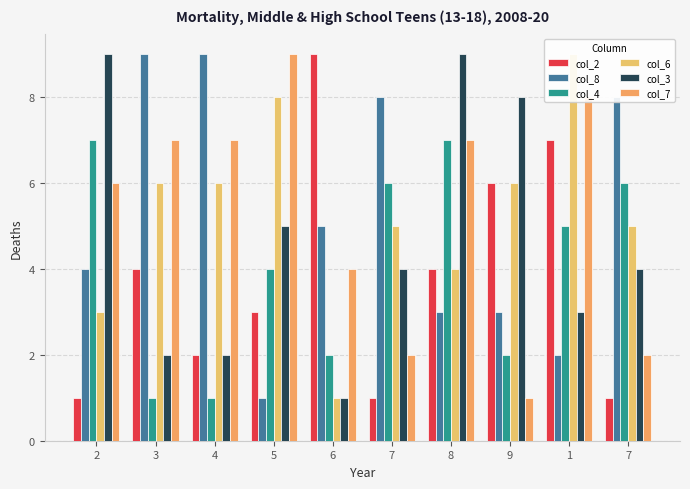

Reading right to left, list all the values displayed in this chart.

col_2: 7=1	1=7	9=6	8=4	7=1	6=9	5=3	4=2	3=4	2=1
col_8: 7=8	1=2	9=3	8=3	7=8	6=5	5=1	4=9	3=9	2=4
col_4: 7=6	1=5	9=2	8=7	7=6	6=2	5=4	4=1	3=1	2=7
col_6: 7=5	1=9	9=6	8=4	7=5	6=1	5=8	4=6	3=6	2=3
col_3: 7=4	1=3	9=8	8=9	7=4	6=1	5=5	4=2	3=2	2=9
col_7: 7=2	1=8	9=1	8=7	7=2	6=4	5=9	4=7	3=7	2=6